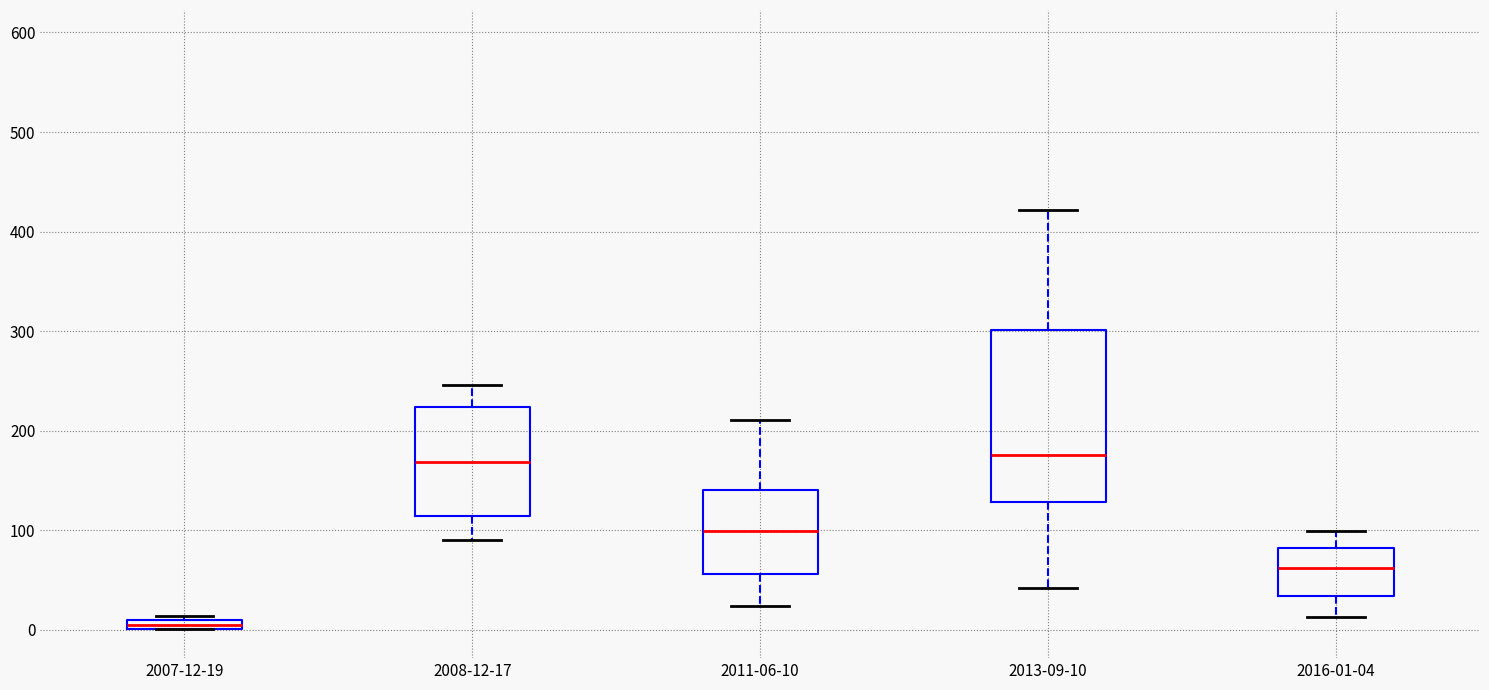

Which box is the tallest, from its lower edge to its upper edge?

2013-09-10